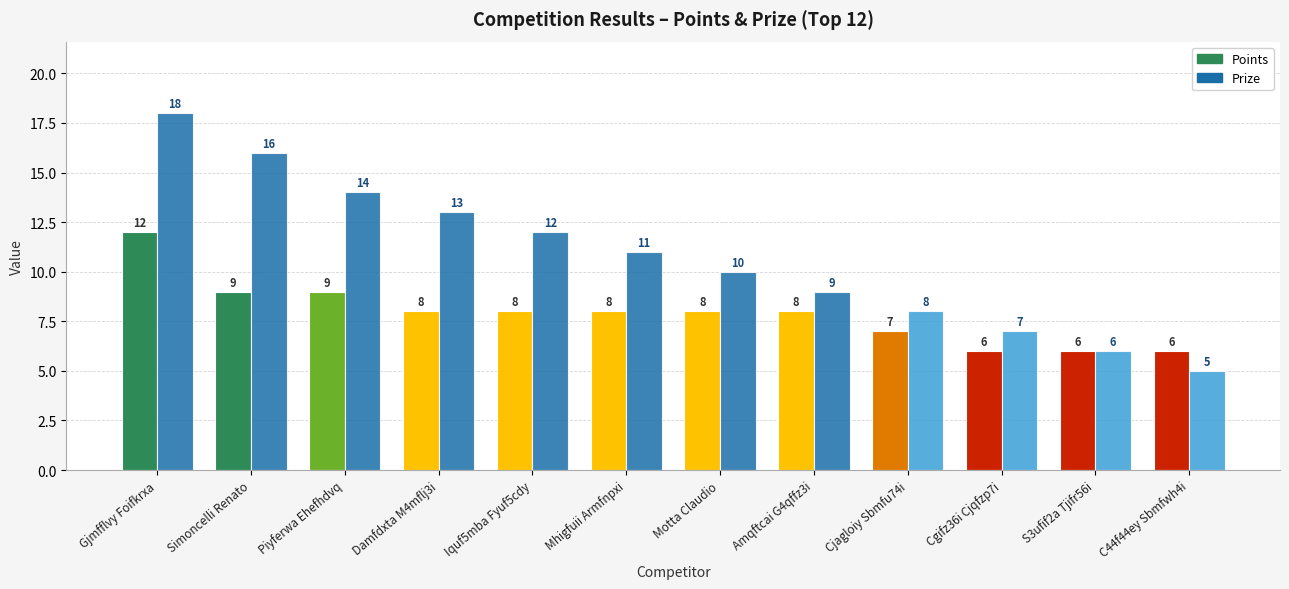

What is the sum of all Points values?

95